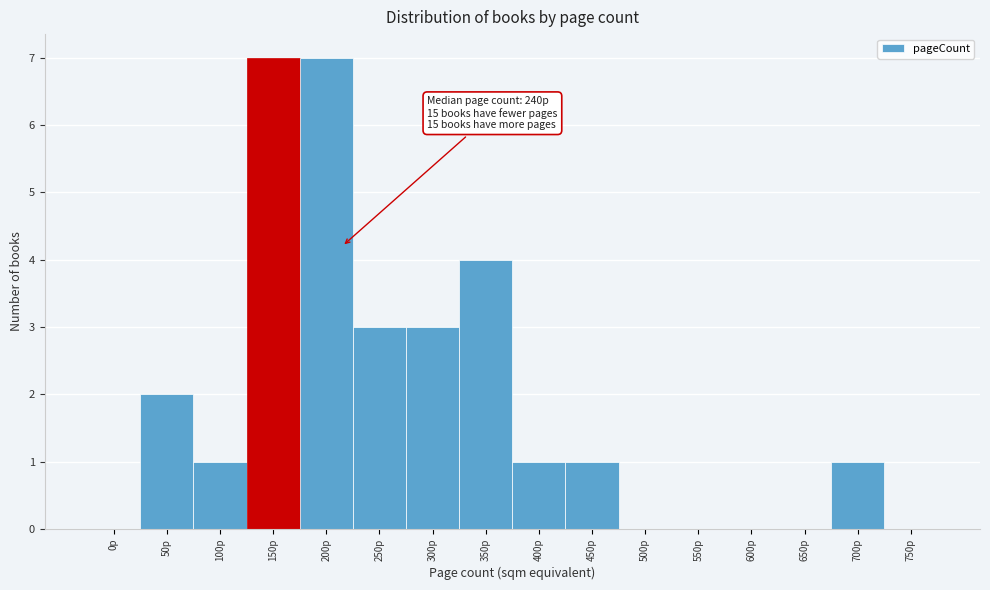

Reading left to right, list all the values displayed in this chart.

0p=0	50p=2	100p=1	150p=7	200p=7	250p=3	300p=3	350p=4	400p=1	450p=1	500p=0	550p=0	600p=0	650p=0	700p=1	750p=0